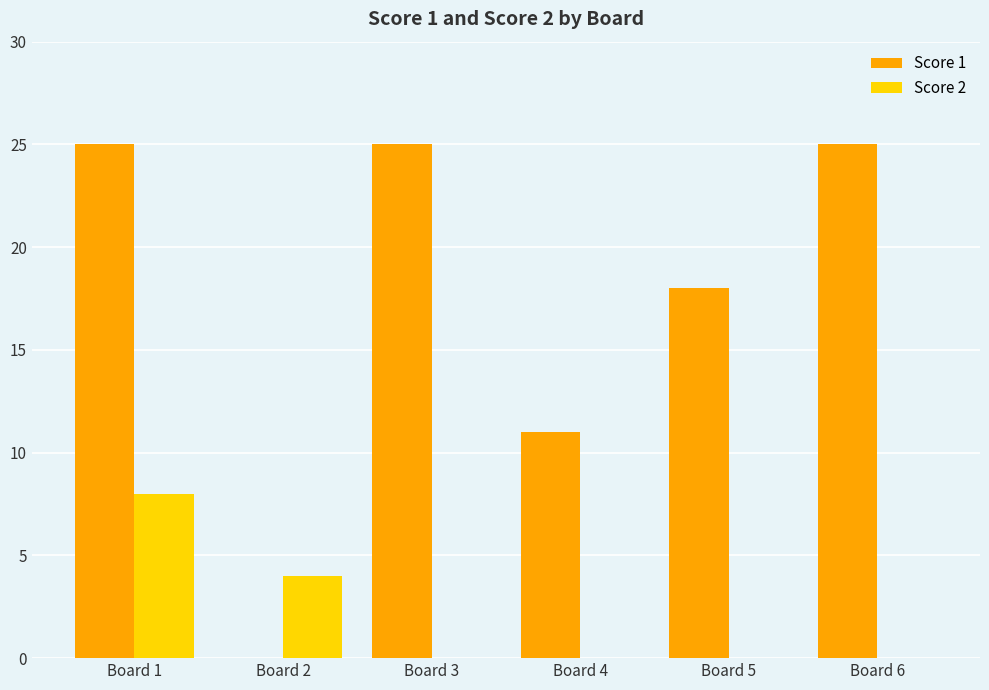

Which series has the largest range (max minus min)?

Score 1